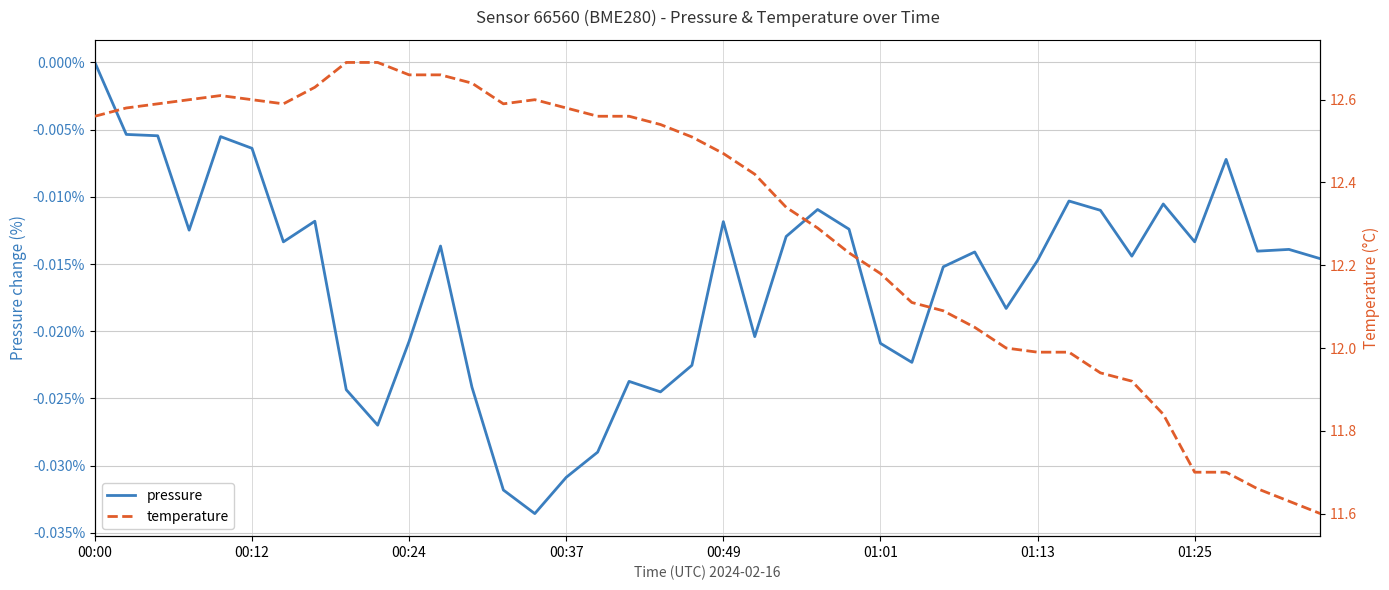

What is the value of the temperature point at the 9th from the left?

12.7